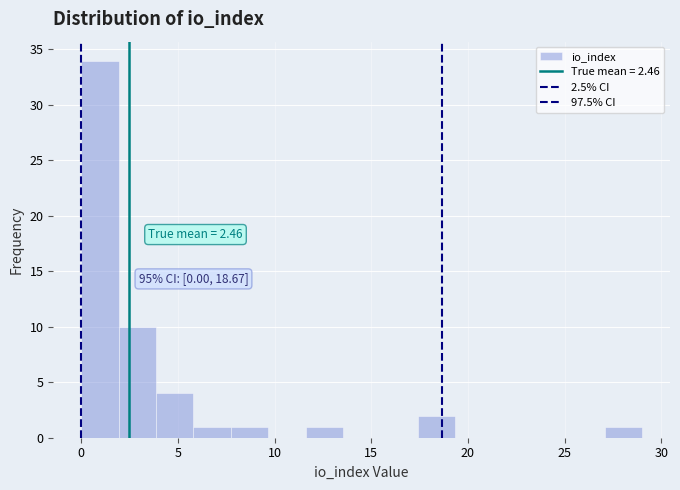

Around what value on the x-axis is the tallest bar? Give the approximate position of its centre, as read against the axis.

1.0